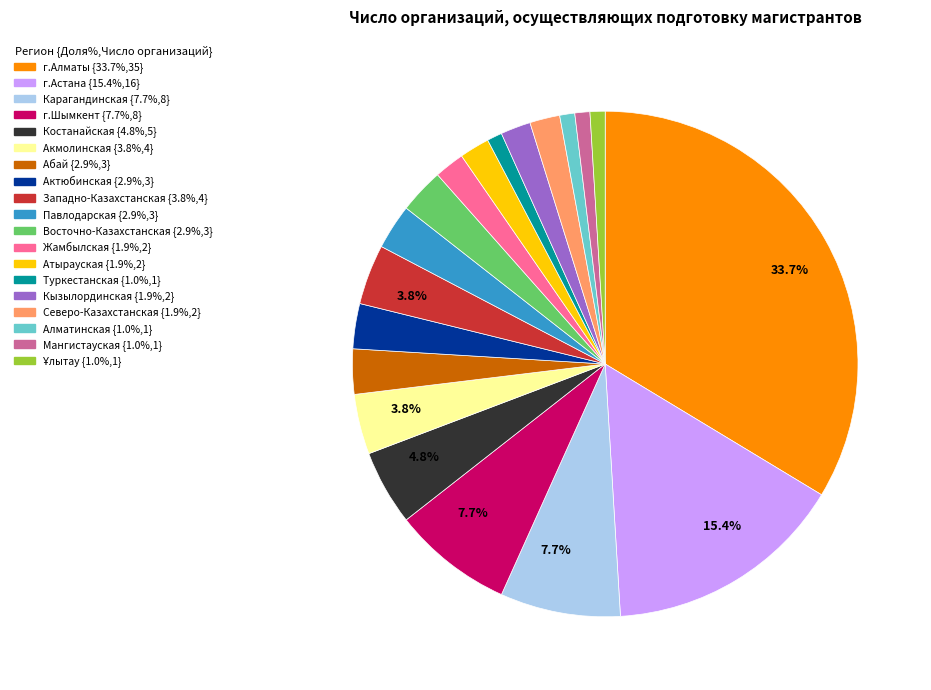

How many slices are in this pie chart?

19